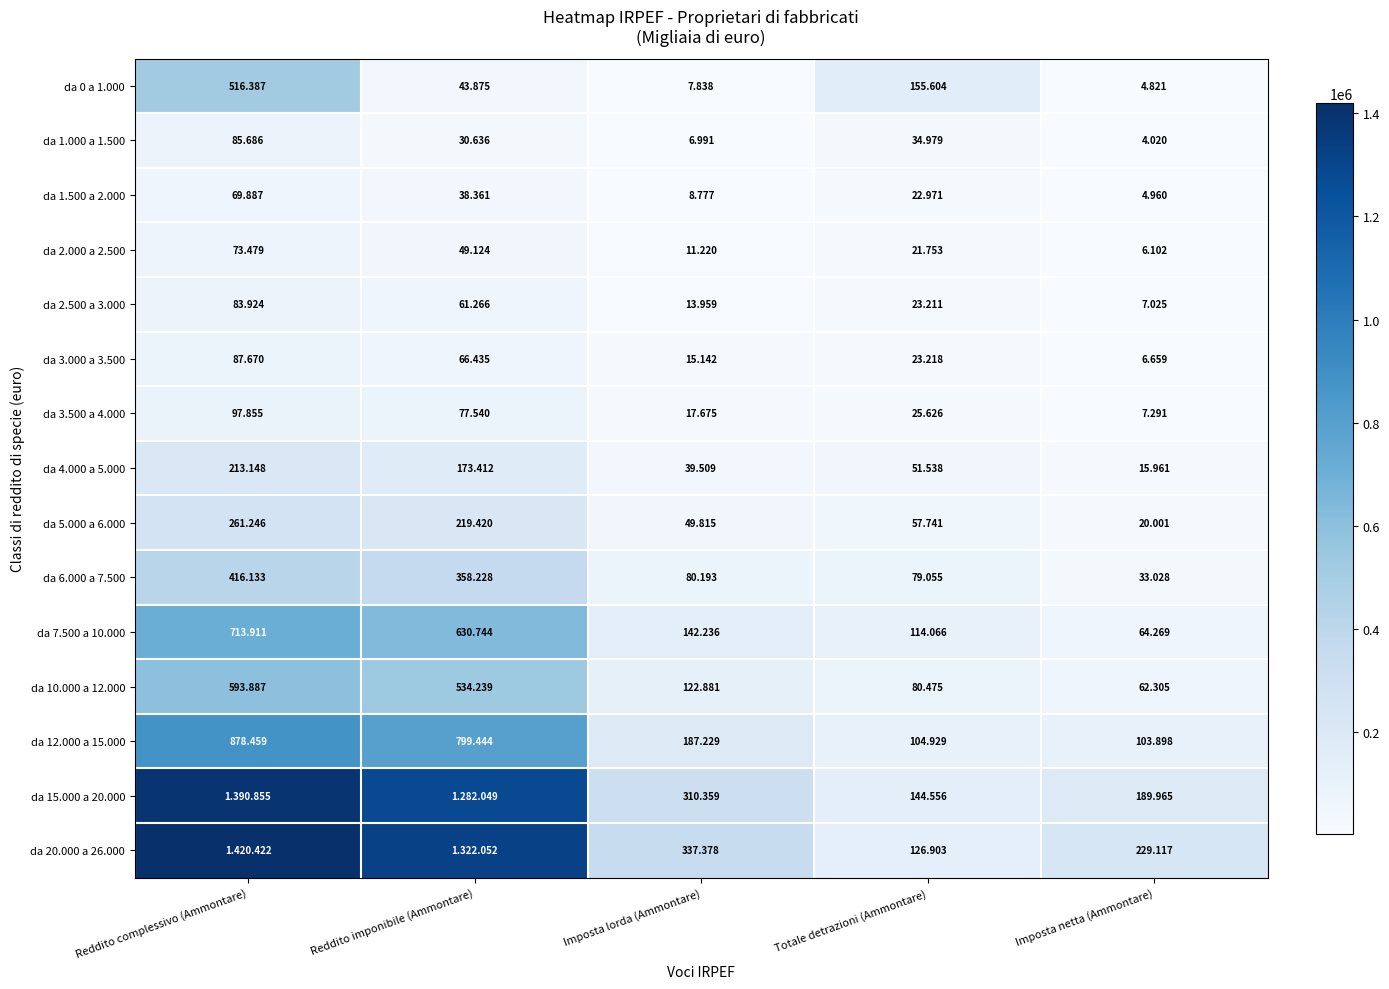

Which category has the highest value in the da 5.000 a 6.000 series?

Reddito complessivo (Ammontare)